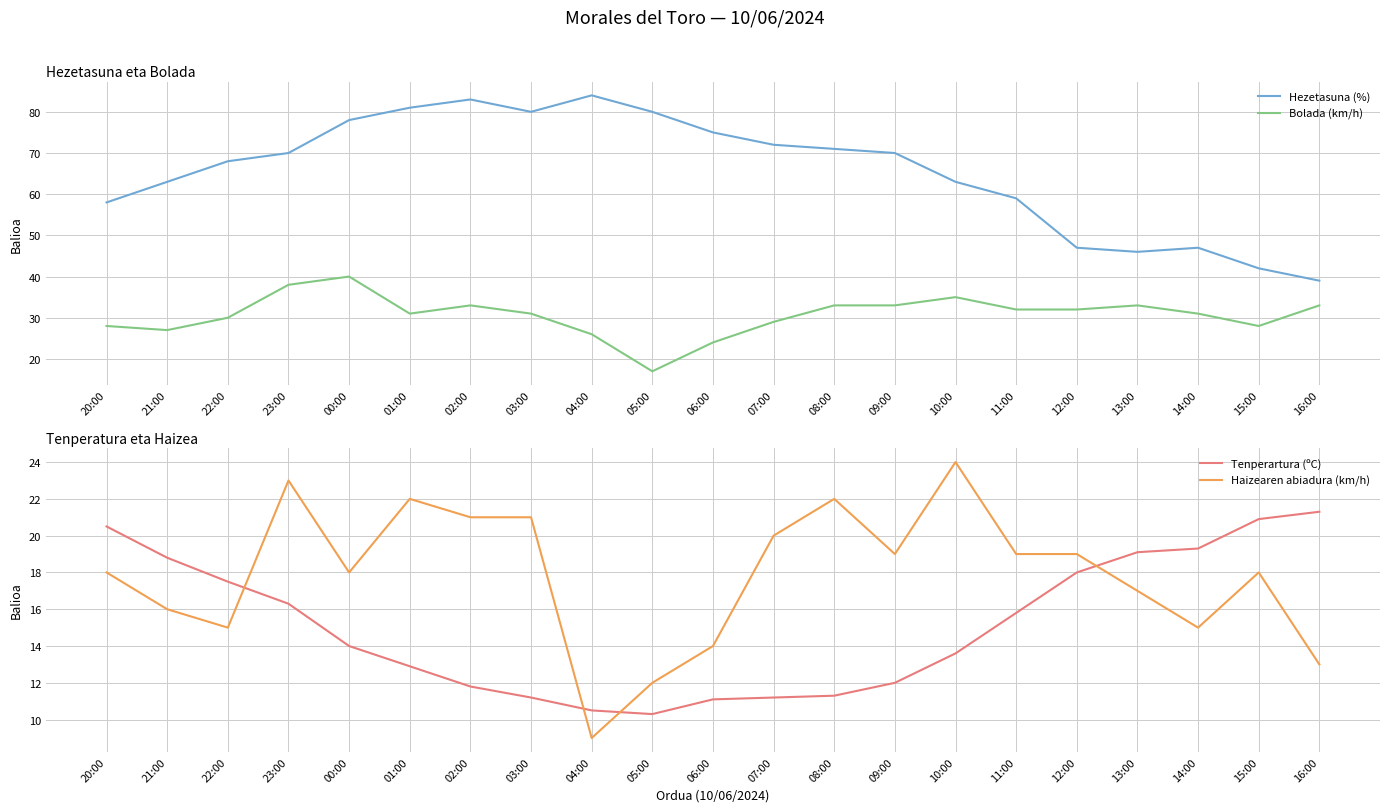

Rank the series by their maximum value, from lowest to highest.

Tenperartura (ºC), Haizearen abiadura (km/h), Bolada (km/h), Hezetasuna (%)